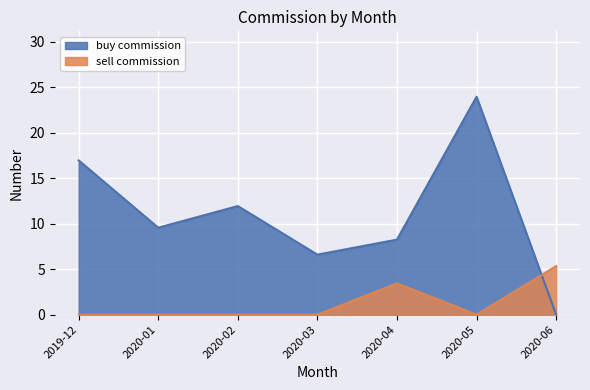

What position from the right is 2020-04?

3